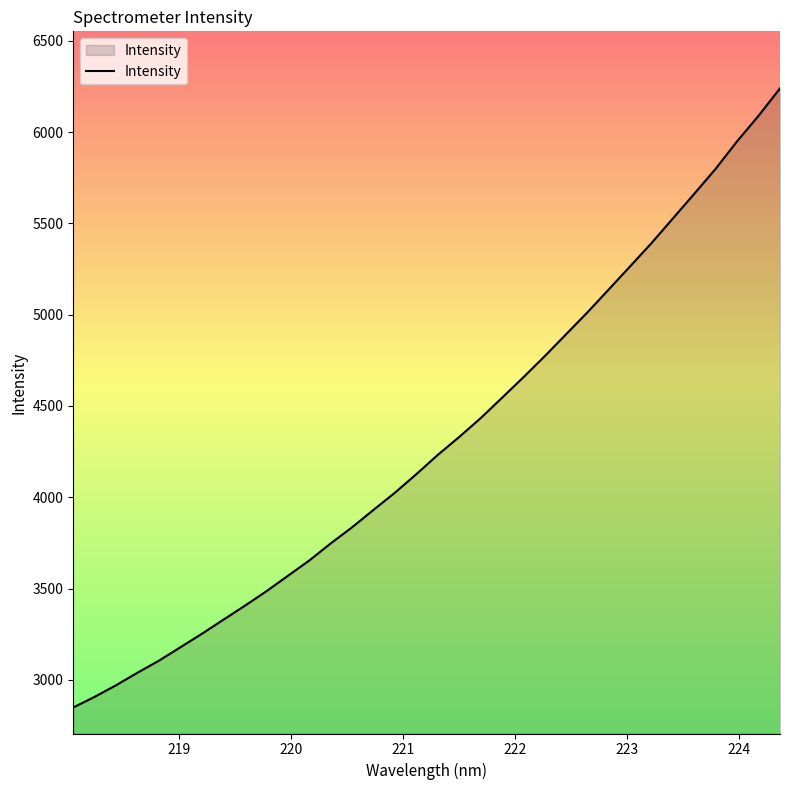

What is the difference between the maximum and minimum values?

3389.8